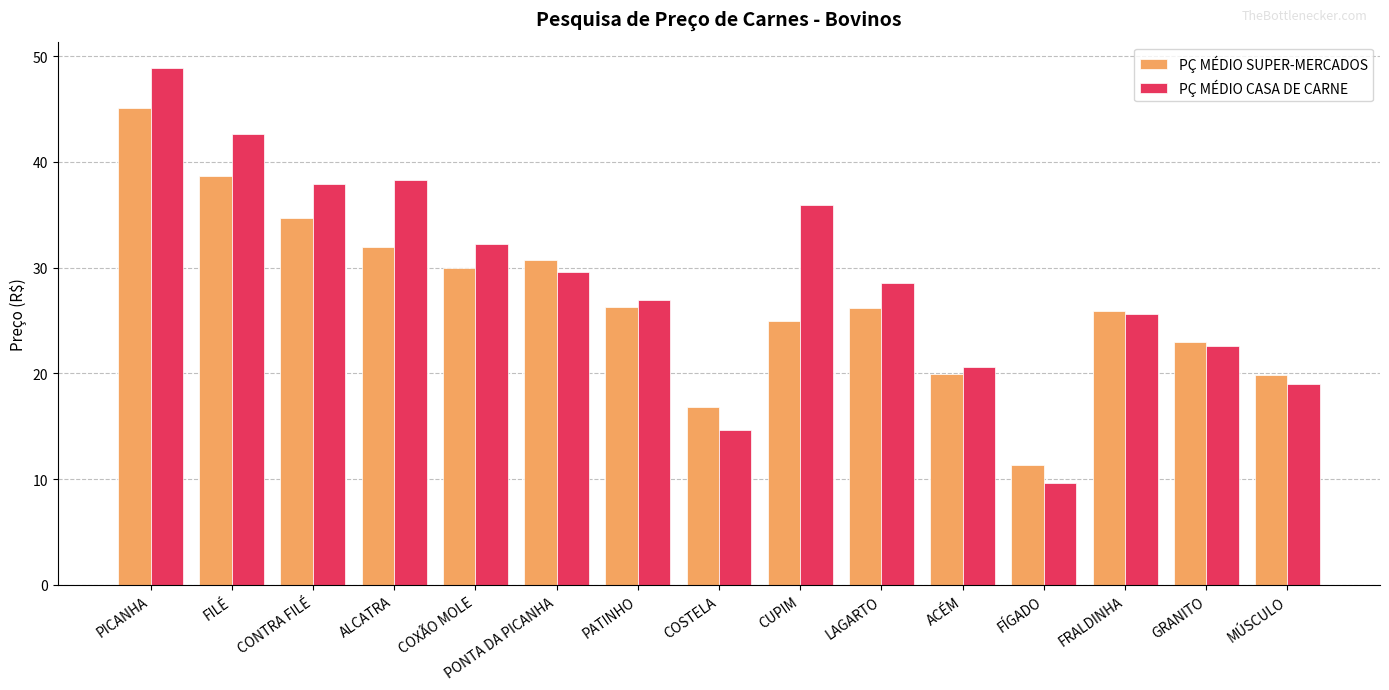

What is the spread (max minus min) of values at COXÃO MOLE?

2.3